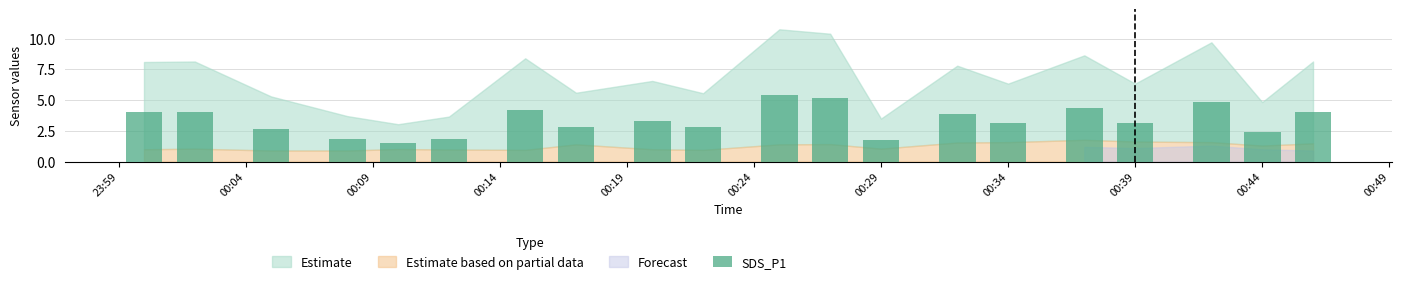

What is the minimum value shown in the chart?

1.5